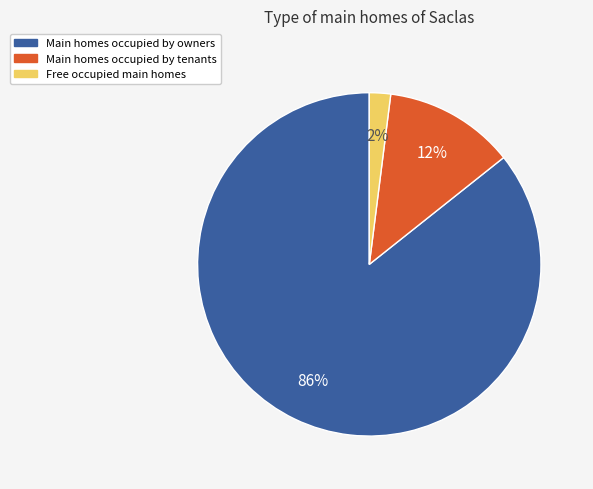

To the nearest percent, what is the average slice percentage?

33%